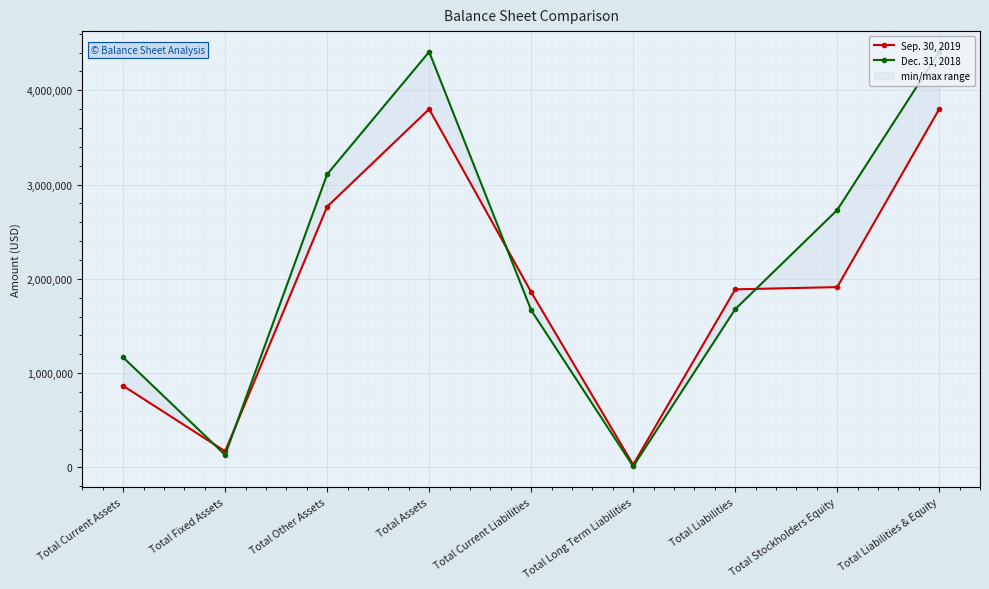

Which series has the widest spread of values?

Dec. 31, 2018